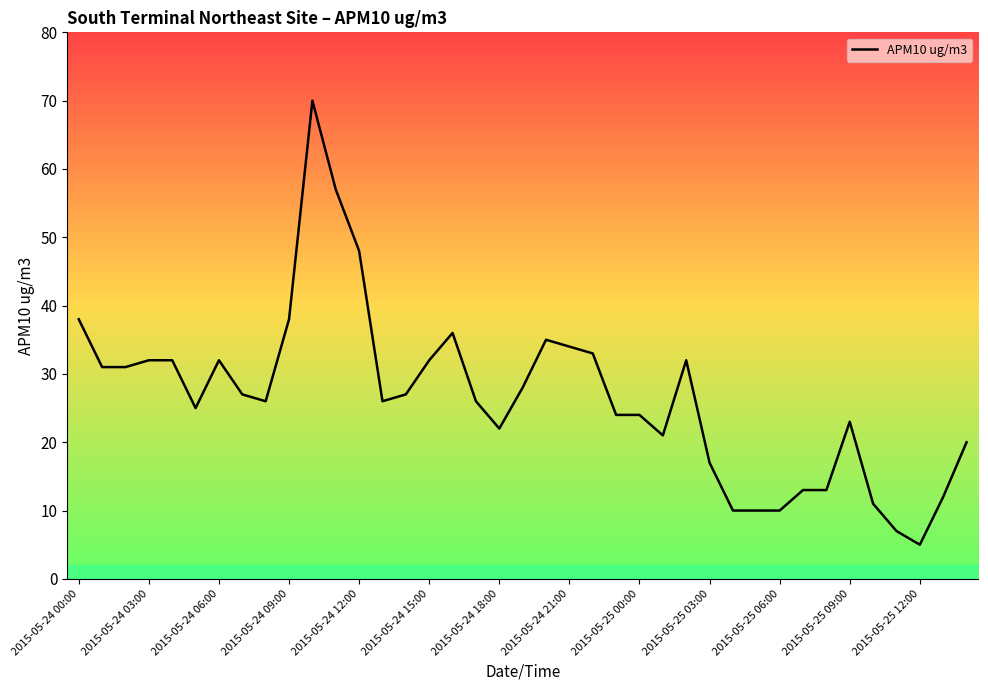

What is the minimum value shown in the chart?

5